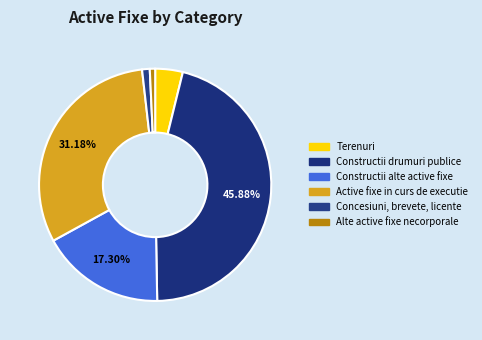

True or false: Constructii drumuri publice accounts for 46% of the total.

True